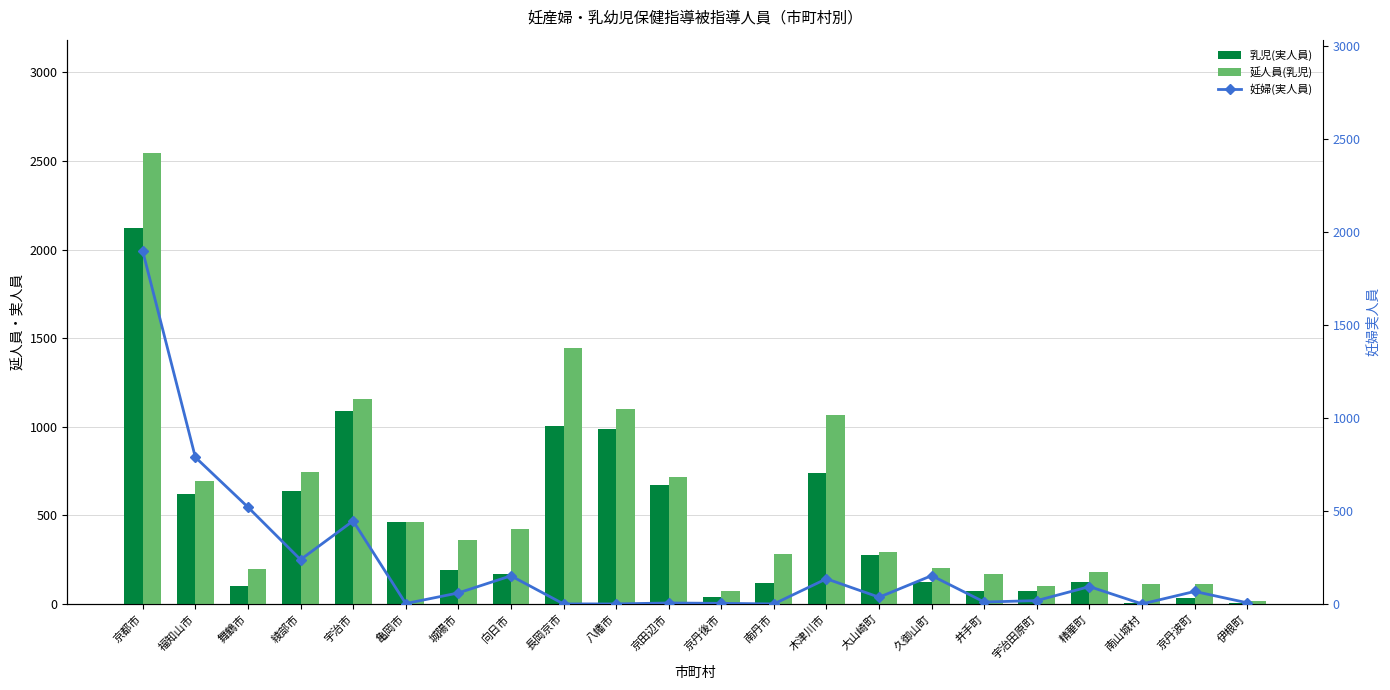

Read the 乳児(実人員) value at 久御山町, to the nearest 50.

100